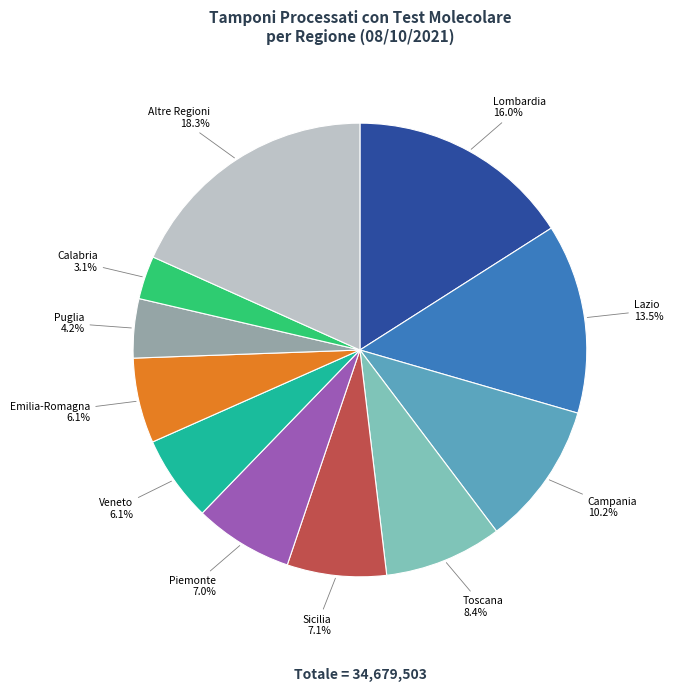

Which category has the biggest portion of the pie?

Altre Regioni